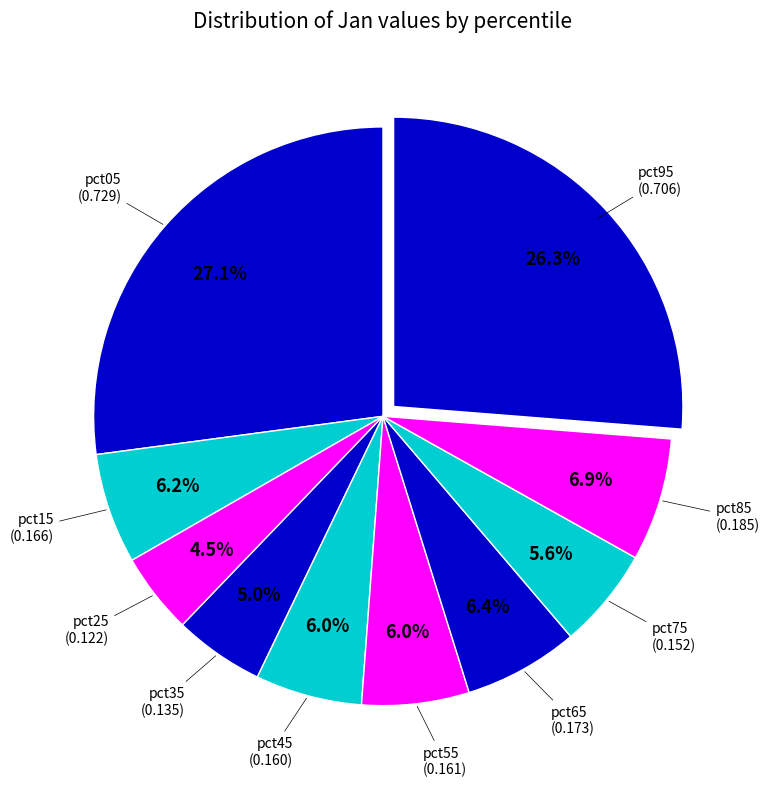

Is there a majority slice in this chart?

No